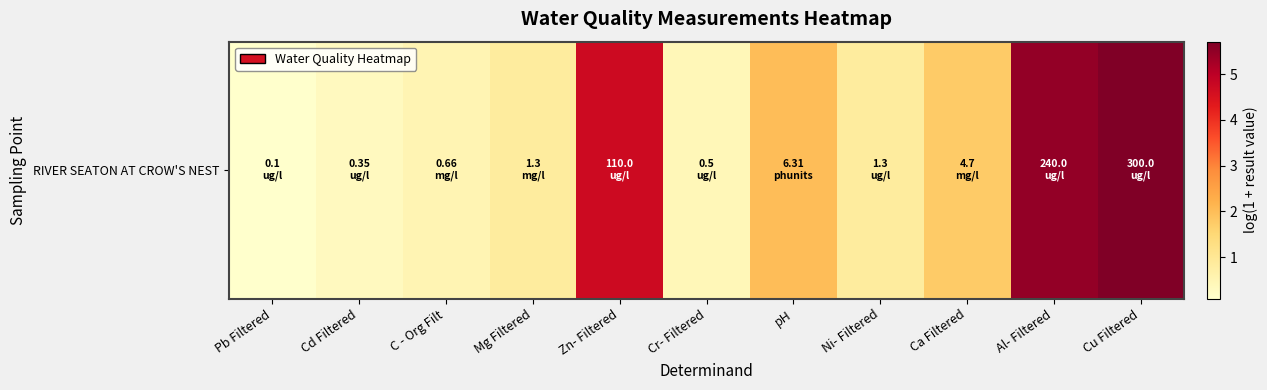

What is the difference between the second highest and minimum values?

5.4